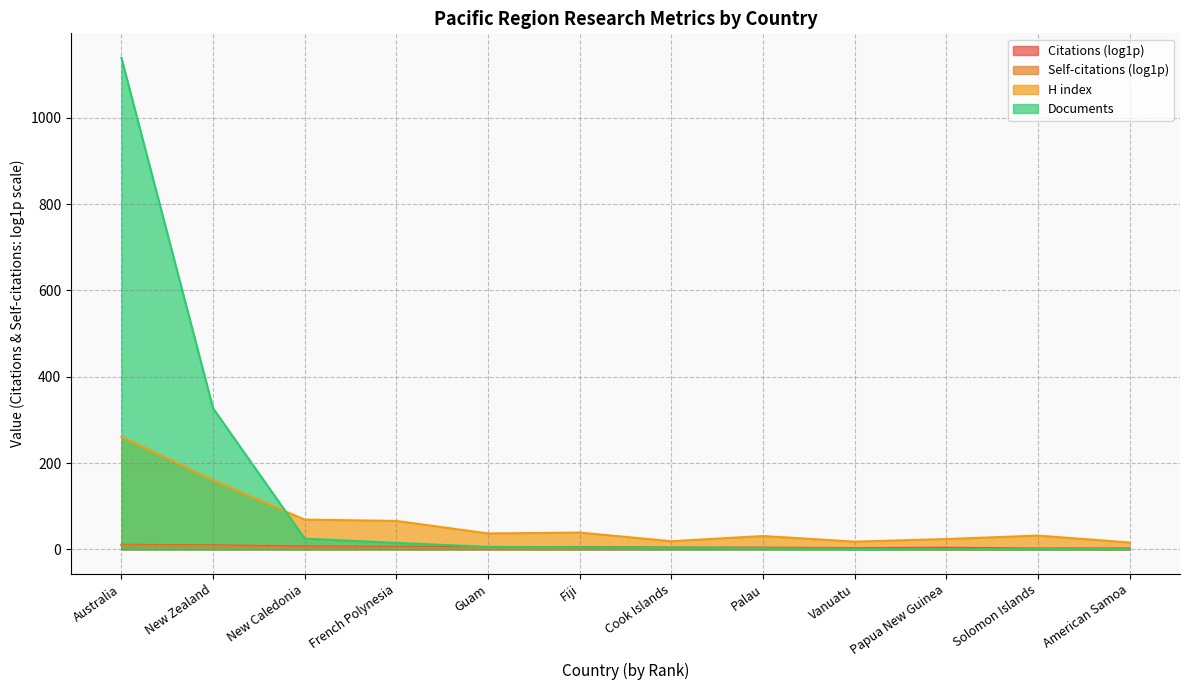

At which label does H index first exceed 37?

Australia